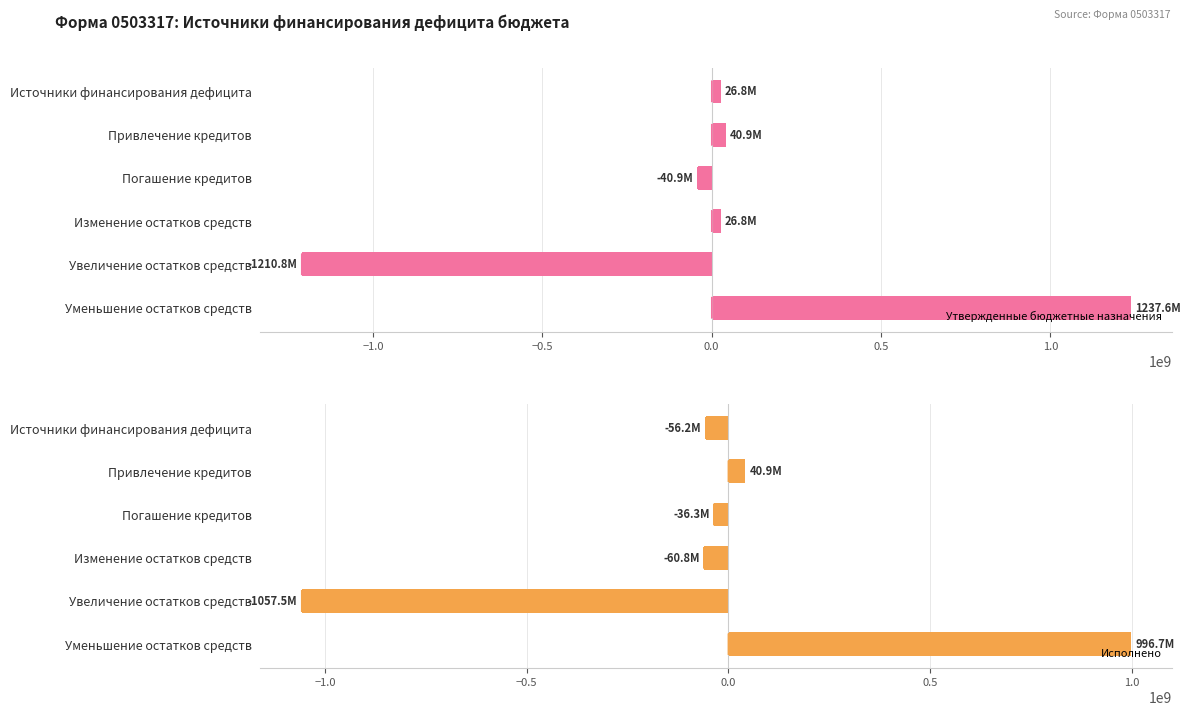

What is the average value of the Утвержденные бюджетные назначения series?

13418754.6